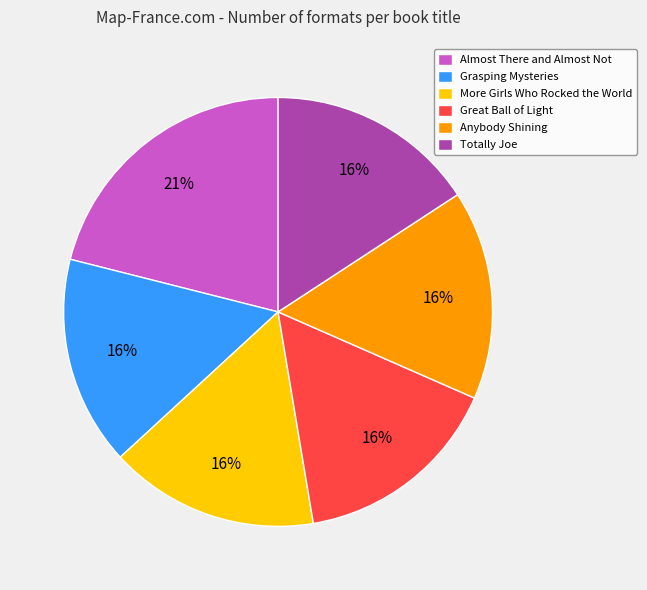

To the nearest percent, what is the difference between the largest and smallest slice percentages?

5%